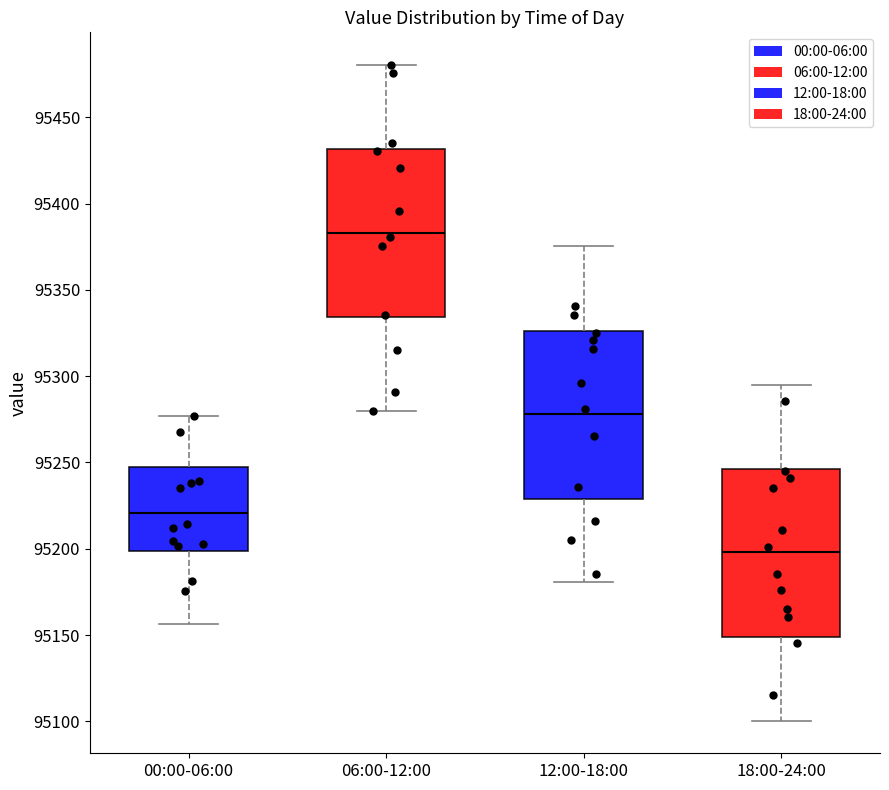

Reading left to right, read every box against the y-axis: the position of its median line, the range the box covers, and the ends of its whiskers. The values are not printed on the chart, so give them approximately, as read against the axis.

00:00-06:00: median 95220, box 95200 to 95250, whiskers 95155 to 95275
06:00-12:00: median 95385, box 95335 to 95430, whiskers 95280 to 95480
12:00-18:00: median 95280, box 95230 to 95325, whiskers 95180 to 95375
18:00-24:00: median 95200, box 95150 to 95245, whiskers 95100 to 95295